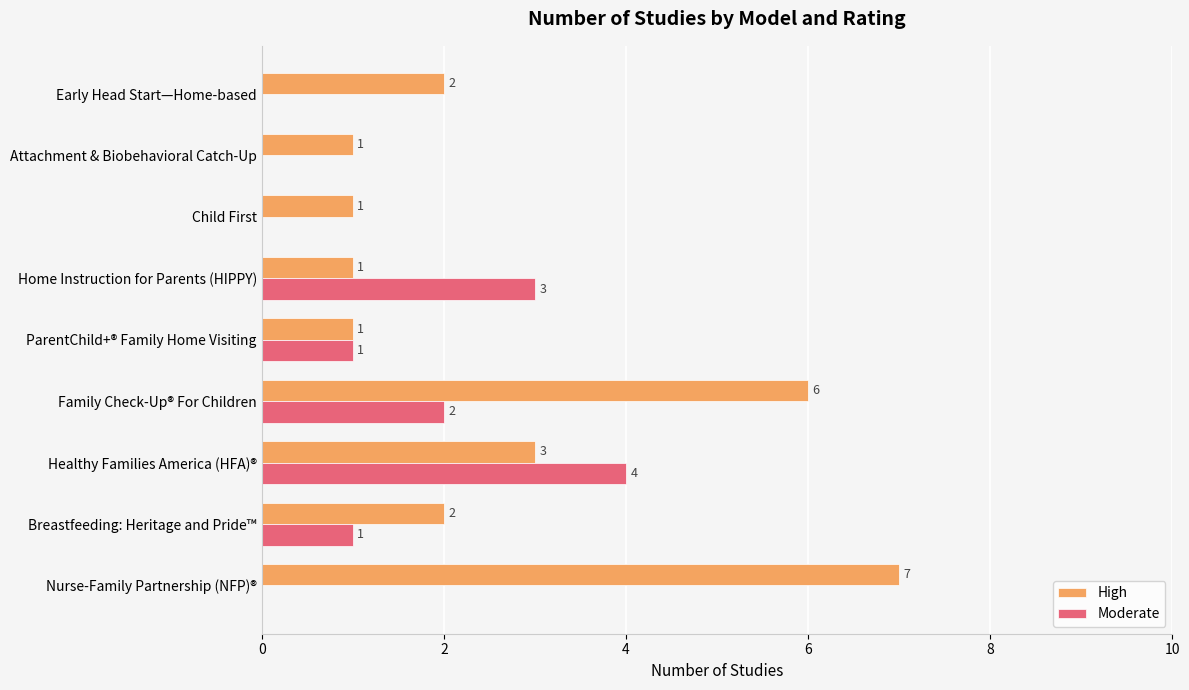

How many categories are shown in the chart?

9